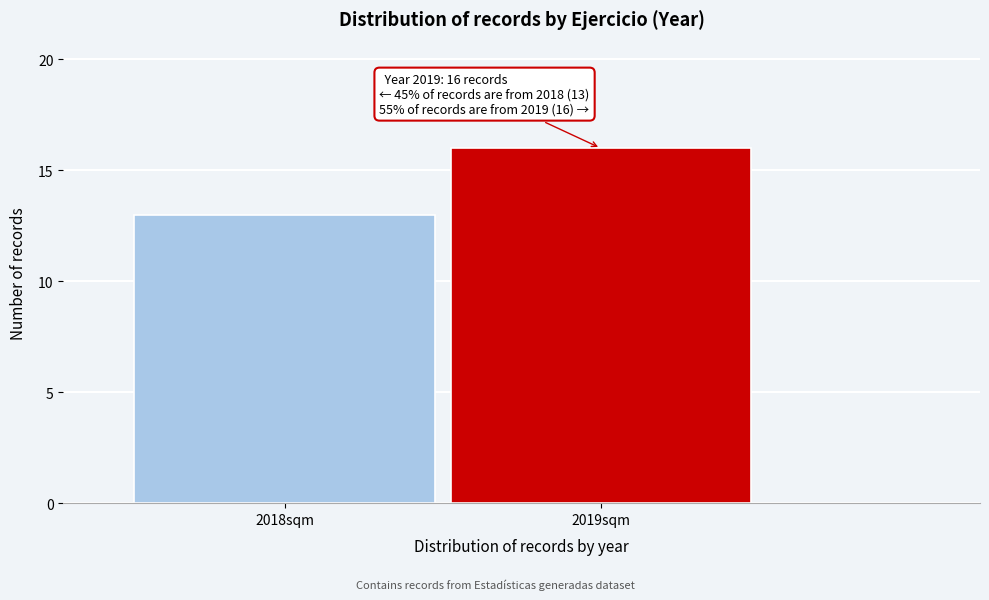

Reading right to left, list all the values displayed in this chart.

2019sqm=16	2018sqm=13